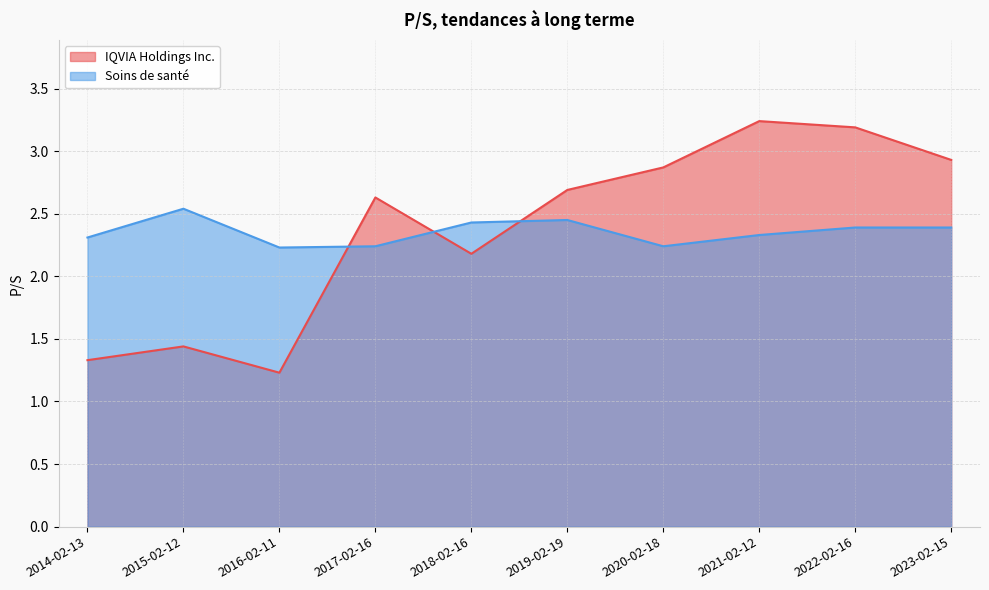

What is the spread (max minus min) of values at 2017-02-16?

0.4